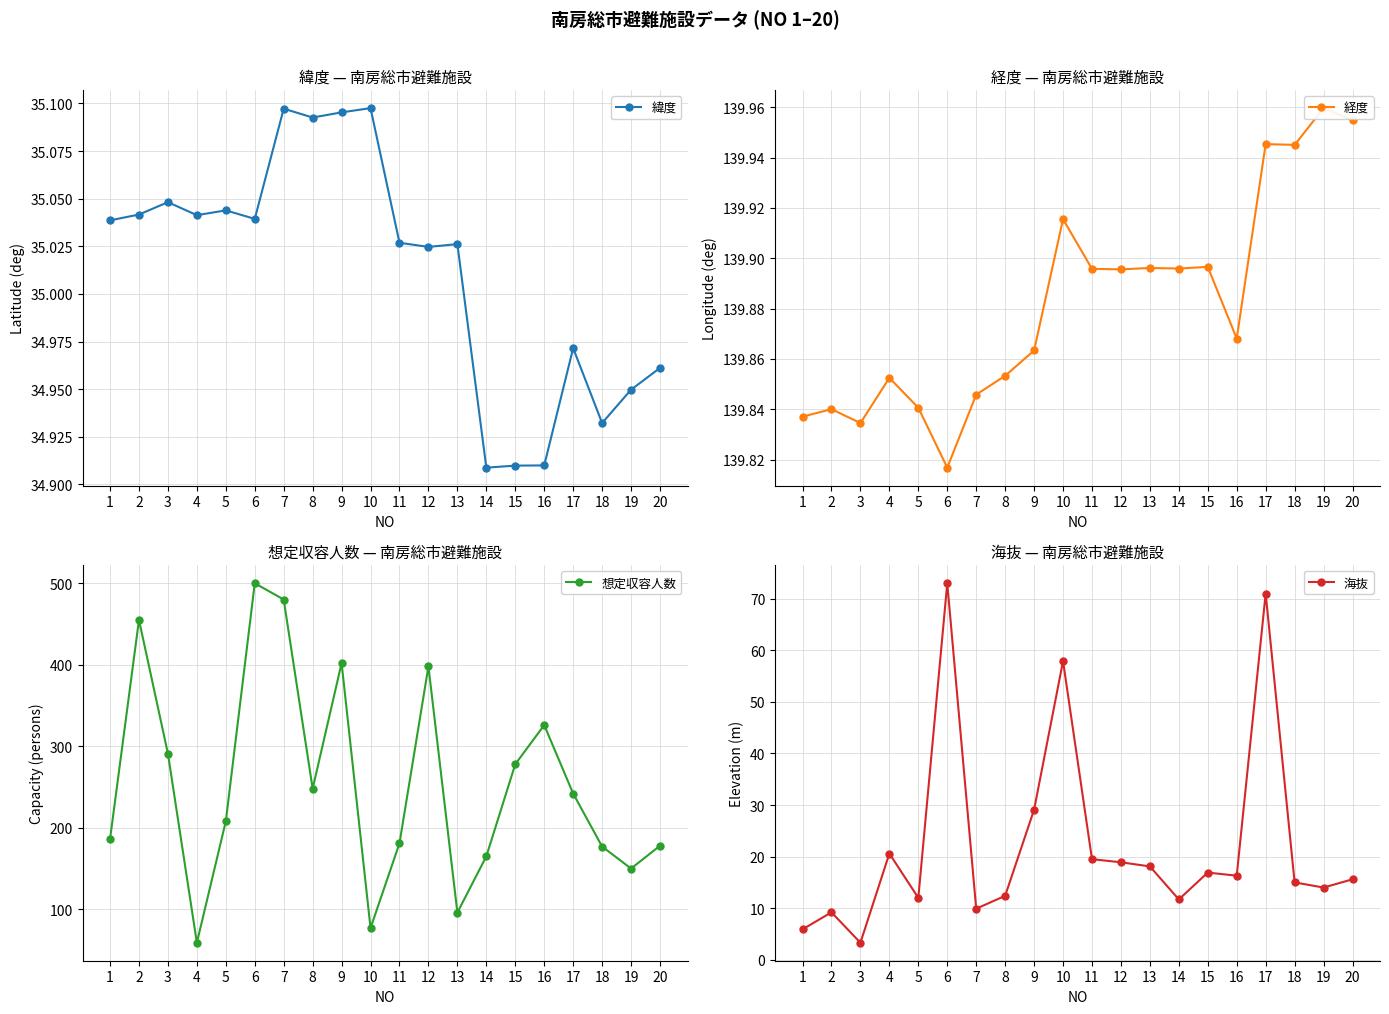

At 12, list the series in order from largest to smallest.

想定収容人数, 経度, 緯度, 海抜